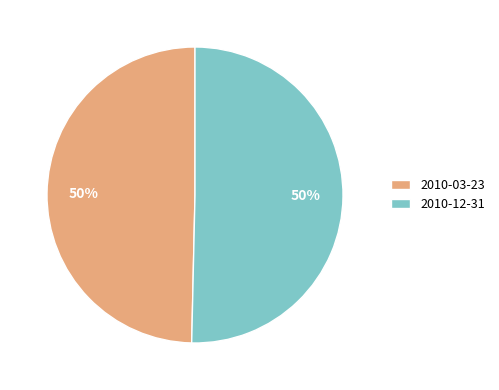

How many slices are in this pie chart?

2